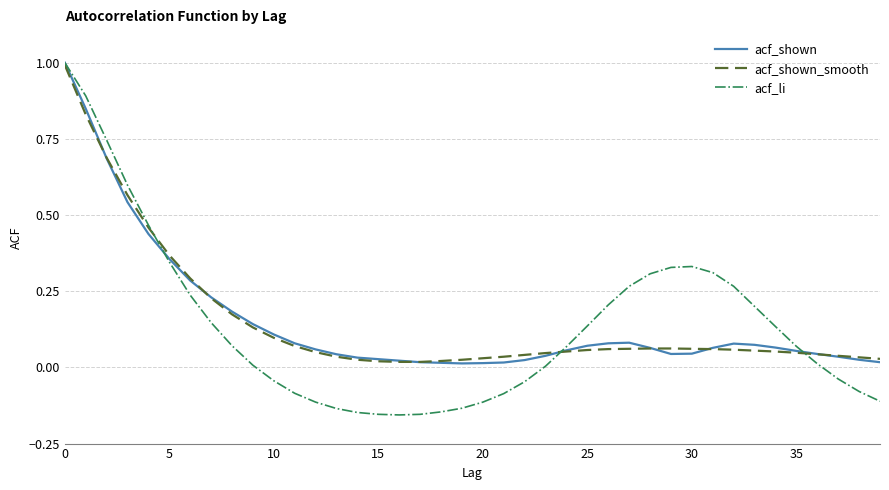

Which series has the widest spread of values?

acf_li